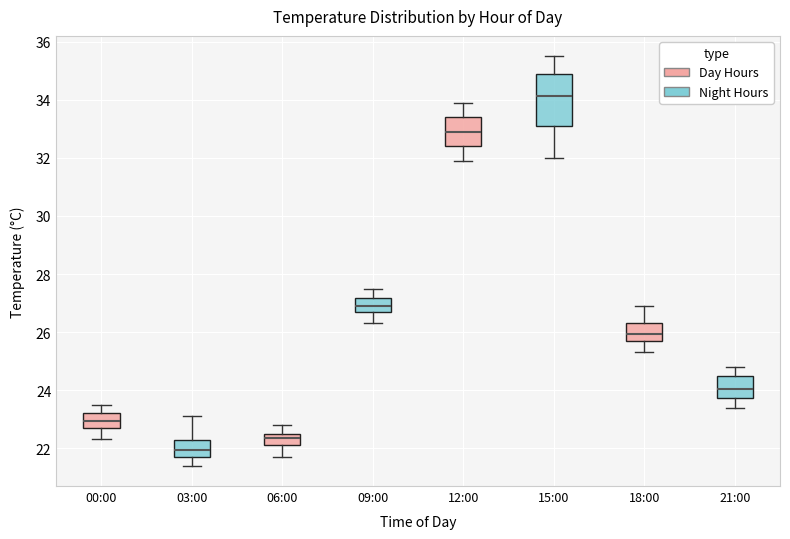

Where is the upper edge of the box for 06:00 on the y-axis? The values are not printed on the chart, so give them approximately, as read against the axis.

22.6